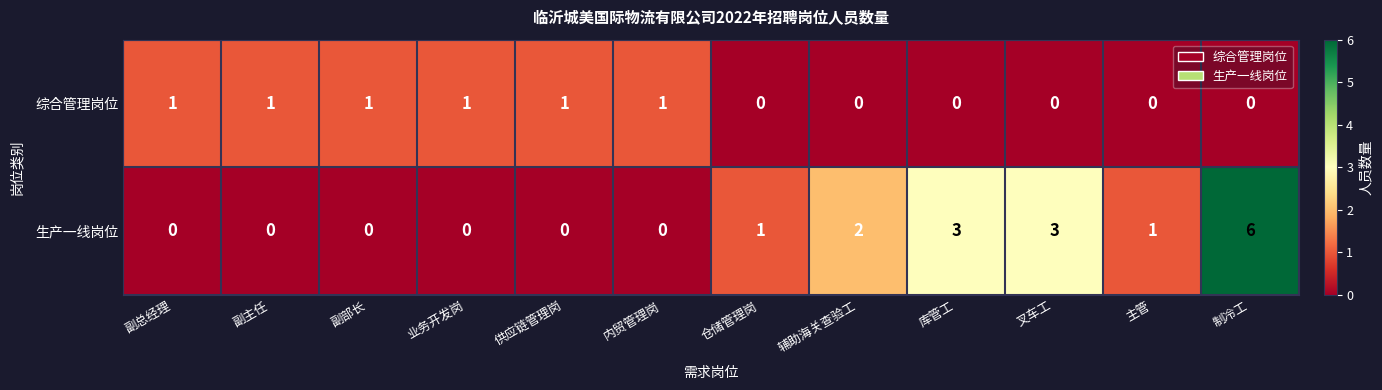

How many 综合管理岗位 values are between 0 and 1?

12